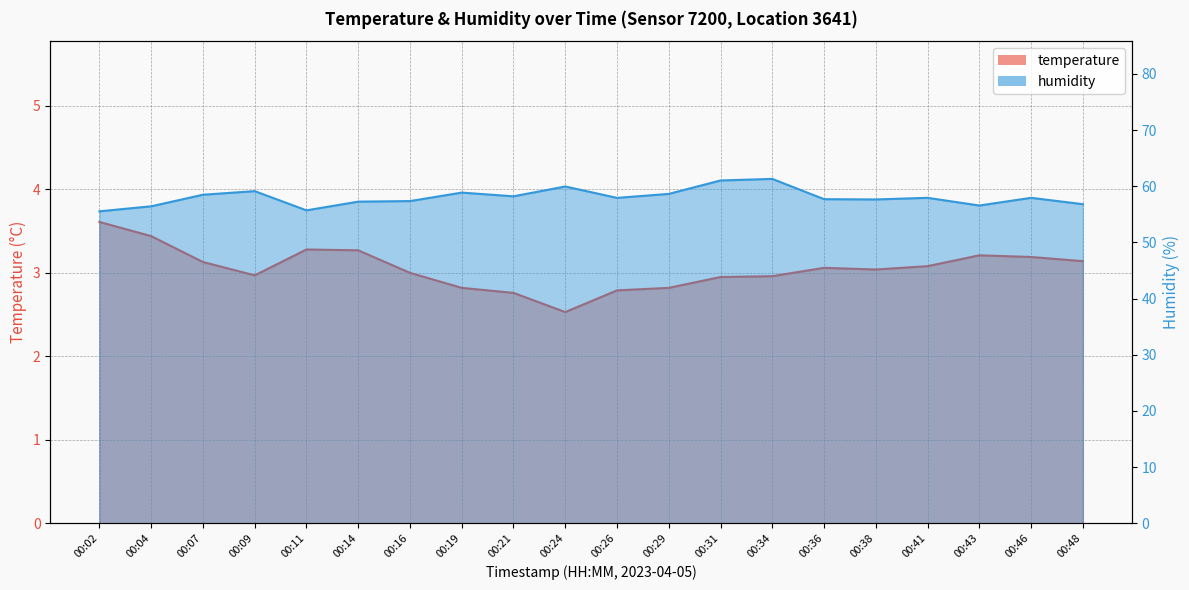

Reading left to right, transcribe all the data shown in this chart.

temperature: 3.6	3.4	3.1	3.0	3.3	3.3	3.0	2.8	2.8	2.5	2.8	2.8	3.0	3.0	3.1	3.0	3.1	3.2	3.2	3.1
humidity: 55.5	56.4	58.5	59.1	55.7	57.2	57.4	58.9	58.2	60.0	57.9	58.6	61.0	61.3	57.7	57.6	57.9	56.6	57.9	56.8